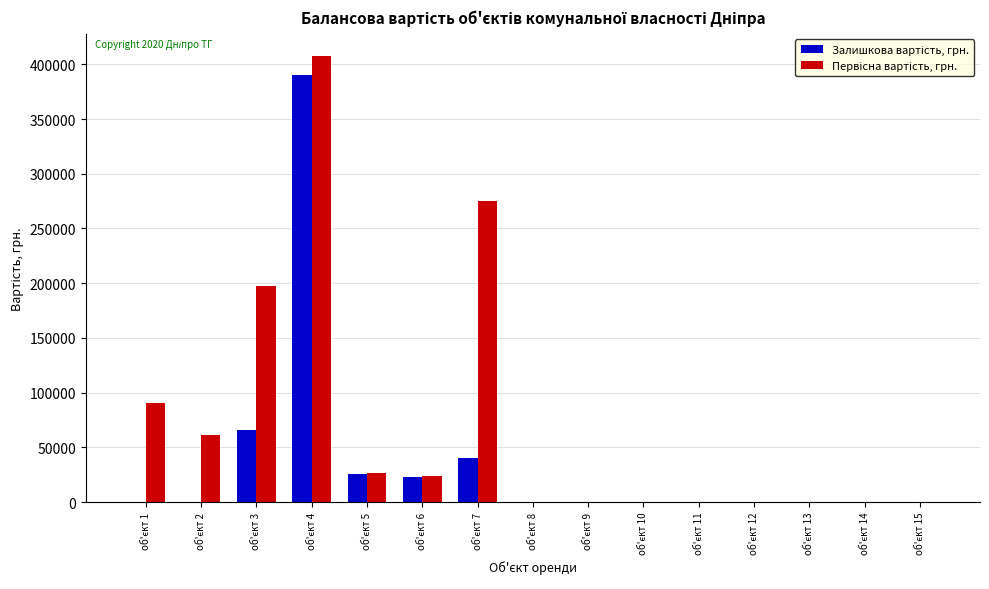

What is the maximum value shown in the chart?

407400.0